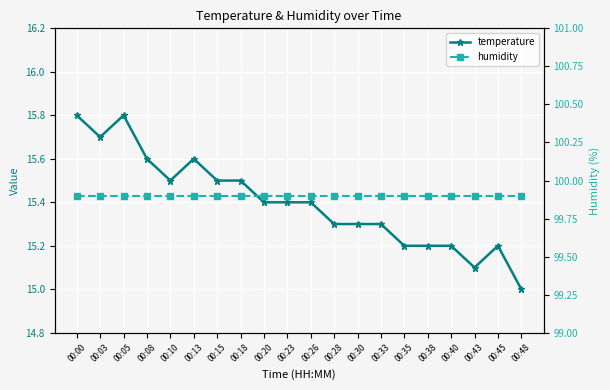

Reading left to right, what are all the values shown in this chart?

temperature: 15.8	15.7	15.8	15.6	15.5	15.6	15.5	15.5	15.4	15.4	15.4	15.3	15.3	15.3	15.2	15.2	15.2	15.1	15.2	15.0
humidity: 99.9	99.9	99.9	99.9	99.9	99.9	99.9	99.9	99.9	99.9	99.9	99.9	99.9	99.9	99.9	99.9	99.9	99.9	99.9	99.9